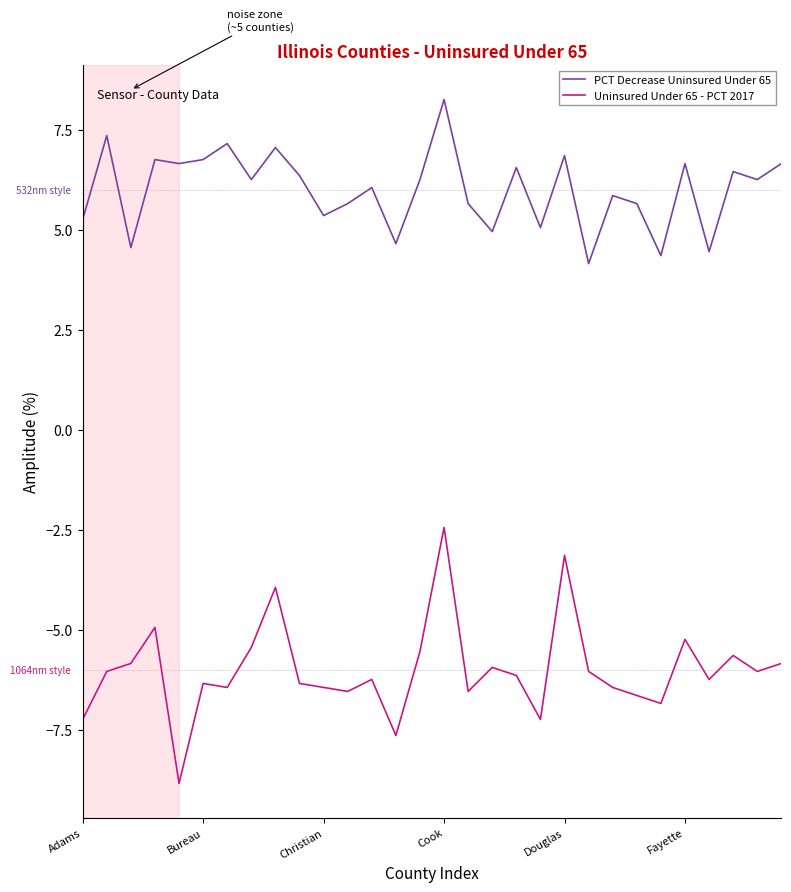

What are all the series names shown in the legend?

PCT Decrease Uninsured Under 65, Uninsured Under 65 - PCT 2017